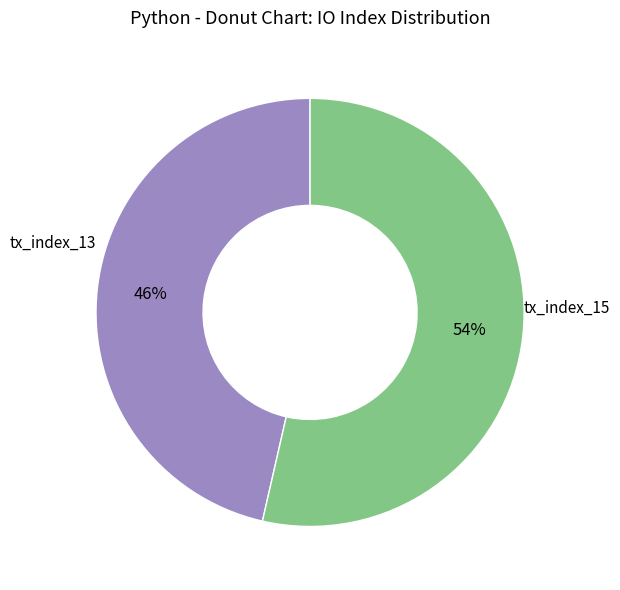

What is the smallest slice in the pie chart?

tx_index_13